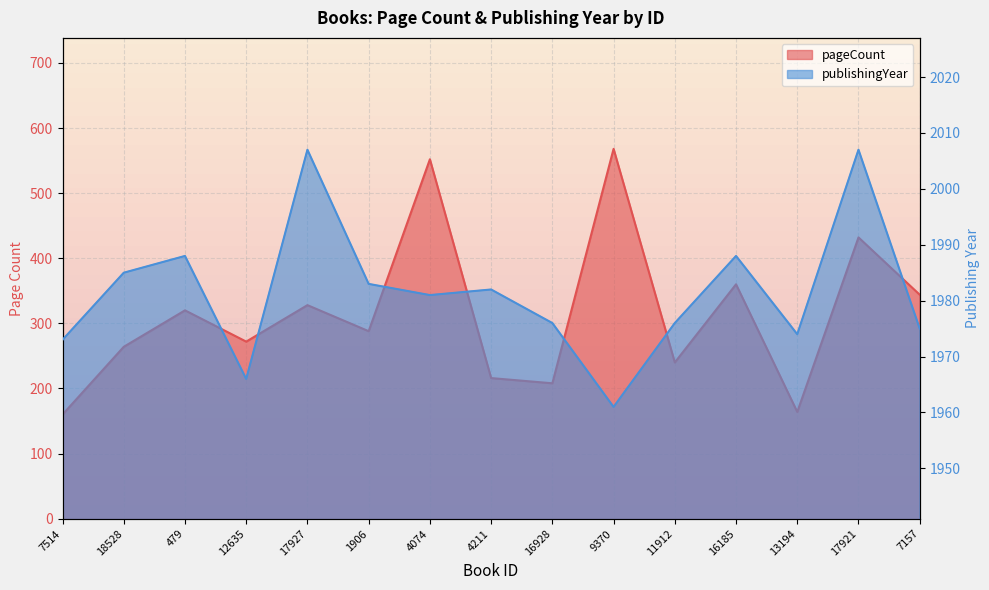

Is it true that pageCount equals 216 at 4211?

True